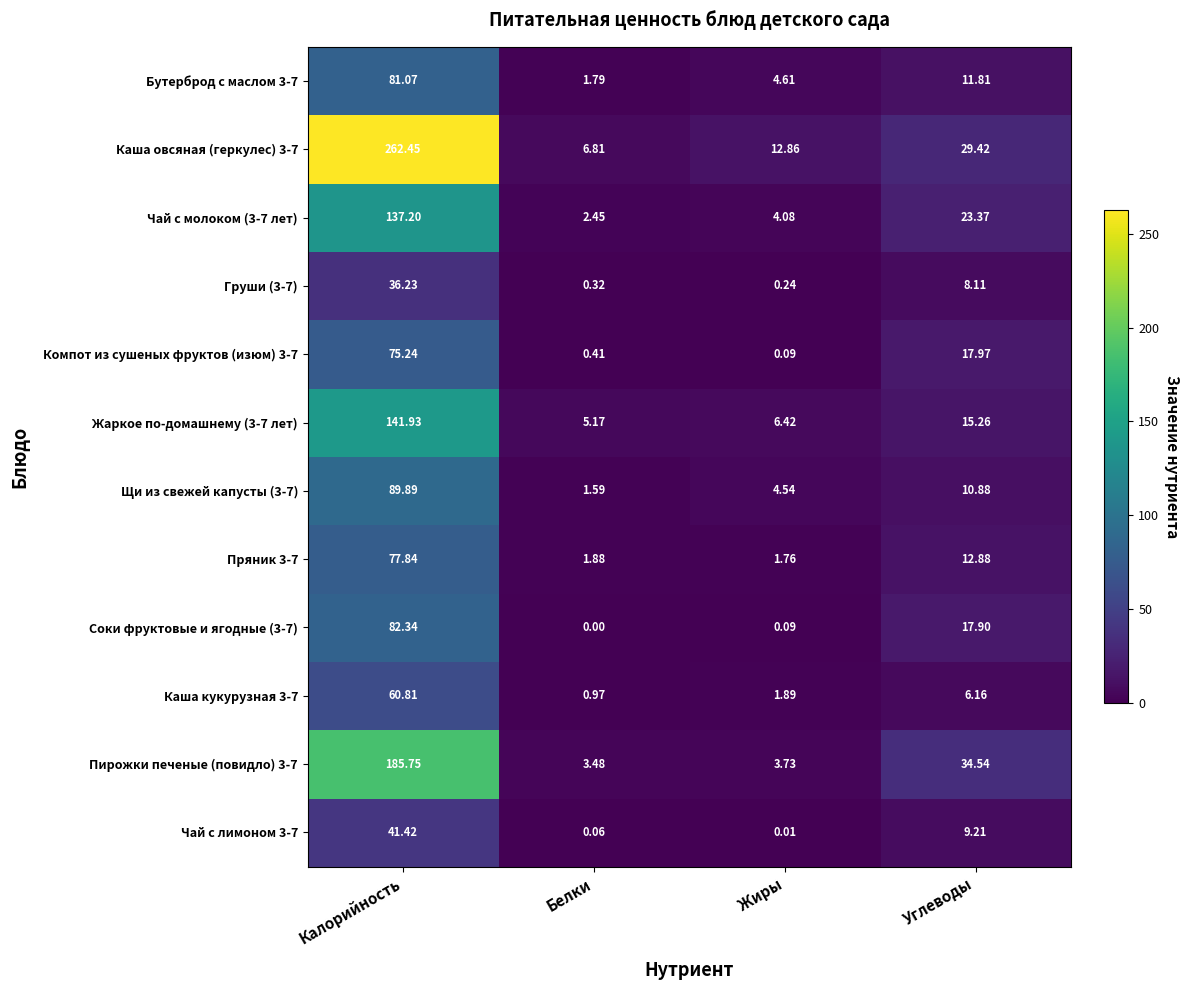

What is the spread (max minus min) of values at Калорийность?

226.2